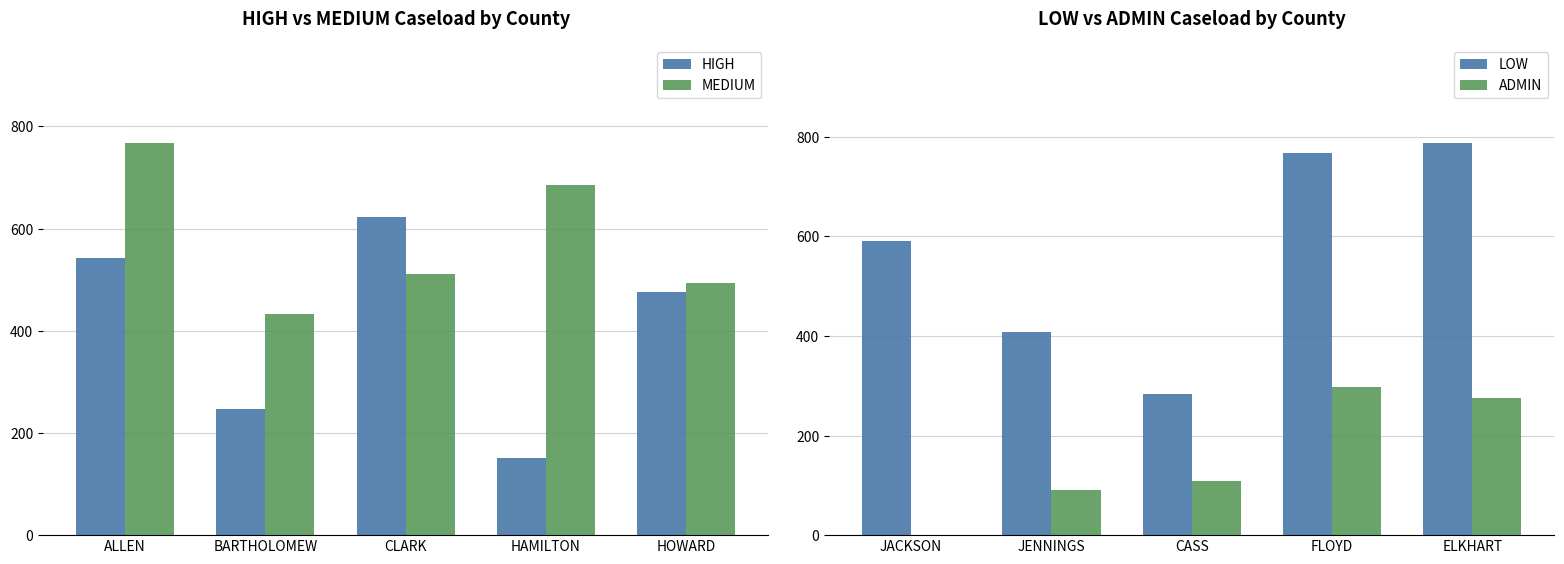

The MEDIUM series shows 248 at BARTHOLOMEW. True or false?

False